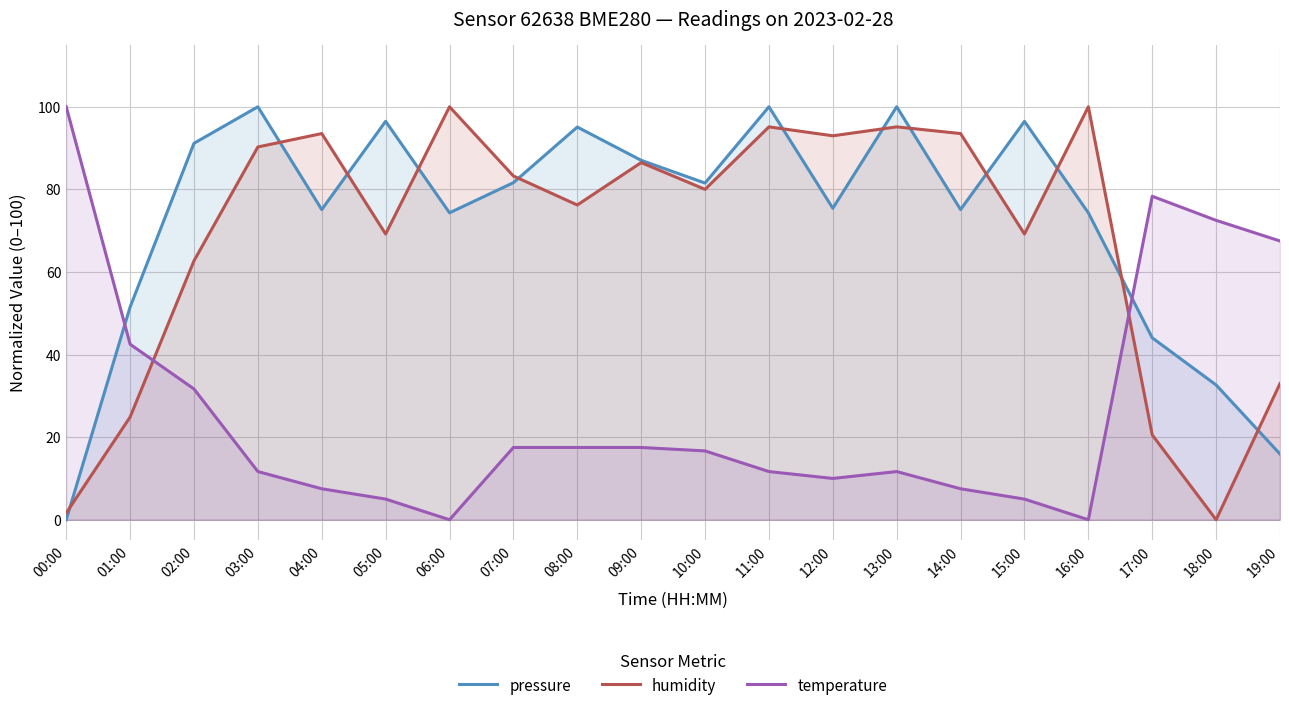

Where do pressure and humidity first cross each other?

00:00 and 01:00